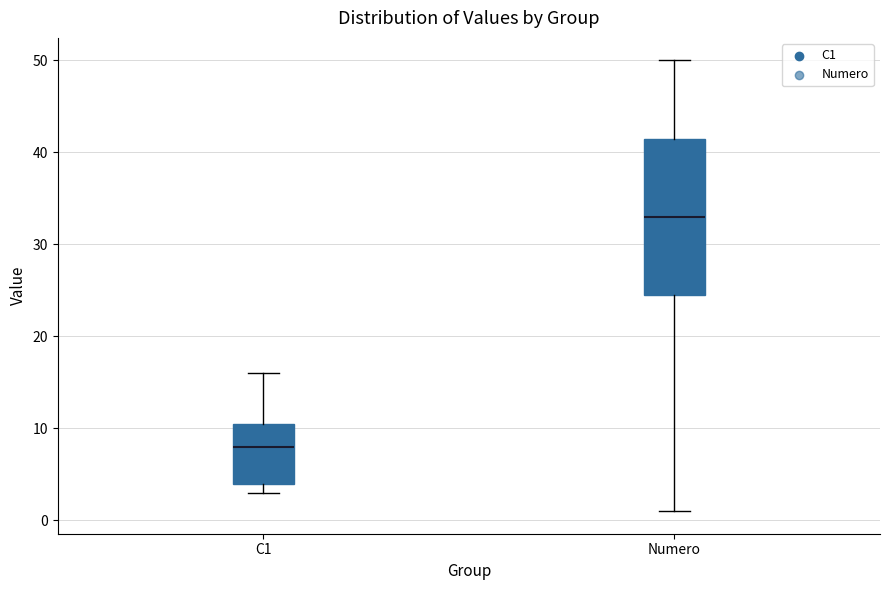

Comparing the boxes themselves (not the whiskers), which one is the tallest?

Numero